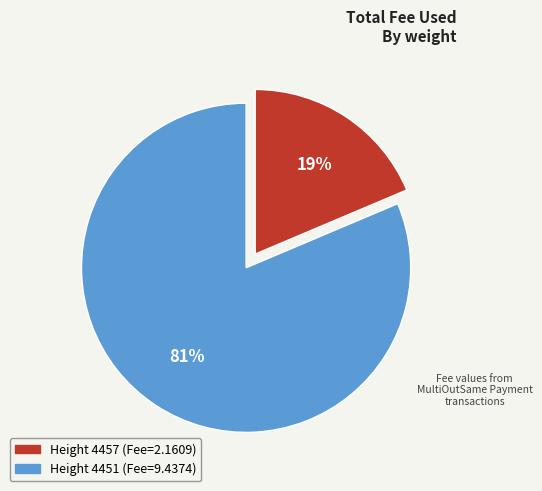

Is there any slice that represents more than half of the pie?

Yes